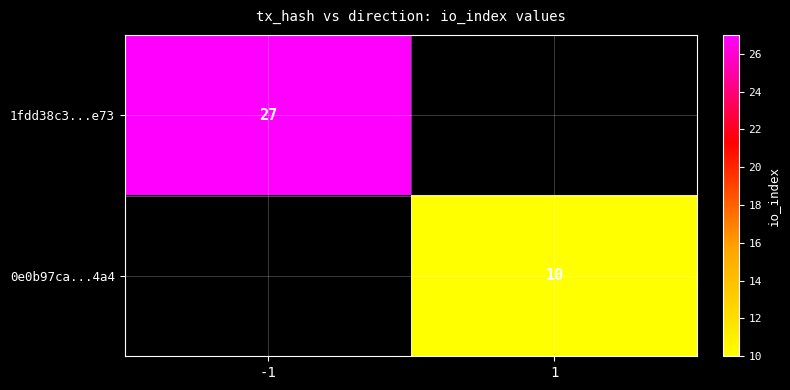

True or false: 0e0b97ca...4a4 has a value of 14 at 1.

False